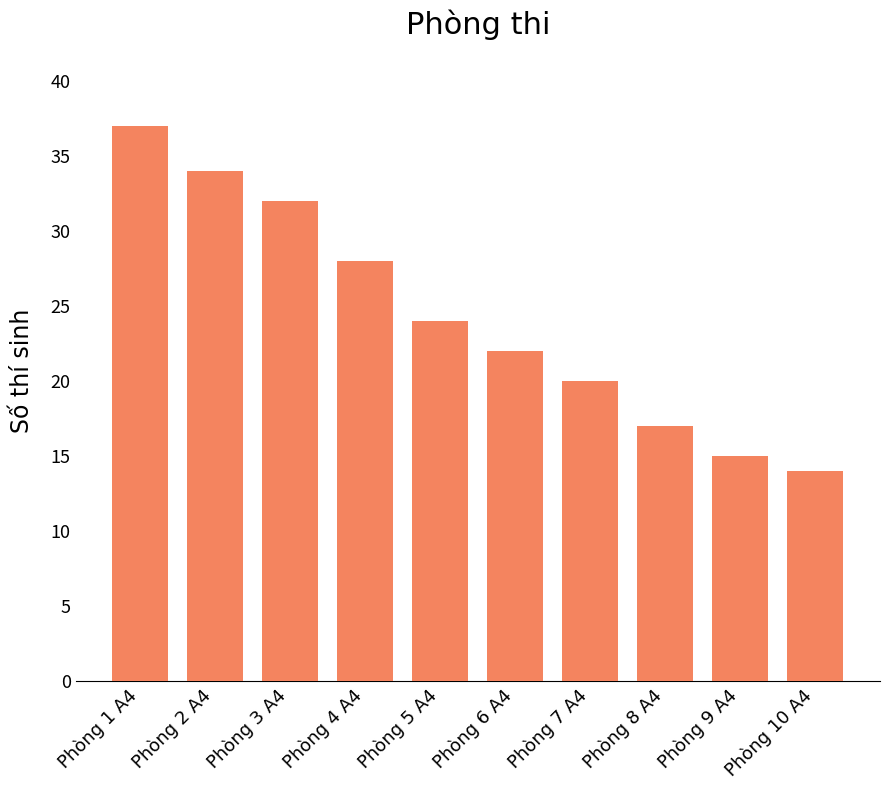

Which category has the highest value across all series?

Phòng 1 A4